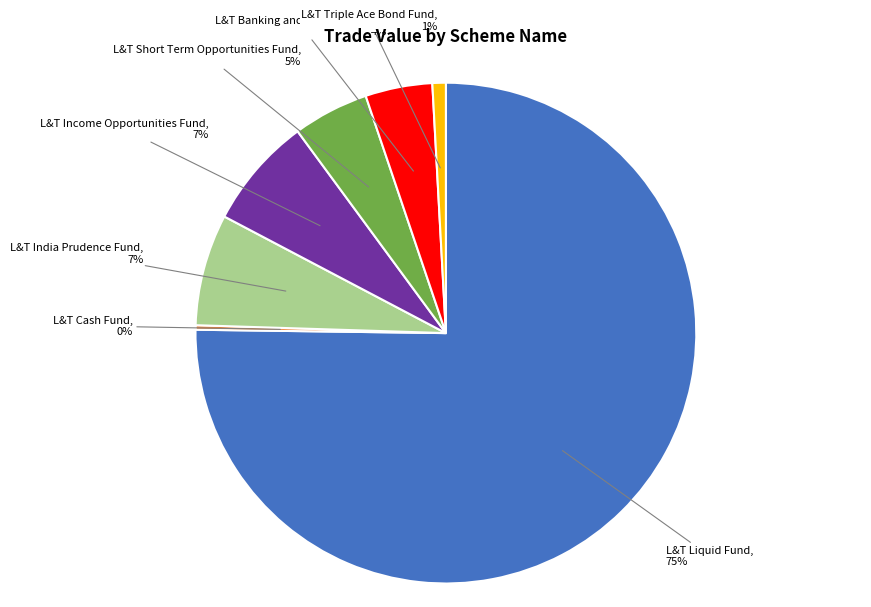

Which slice is the largest?

L&T Liquid Fund